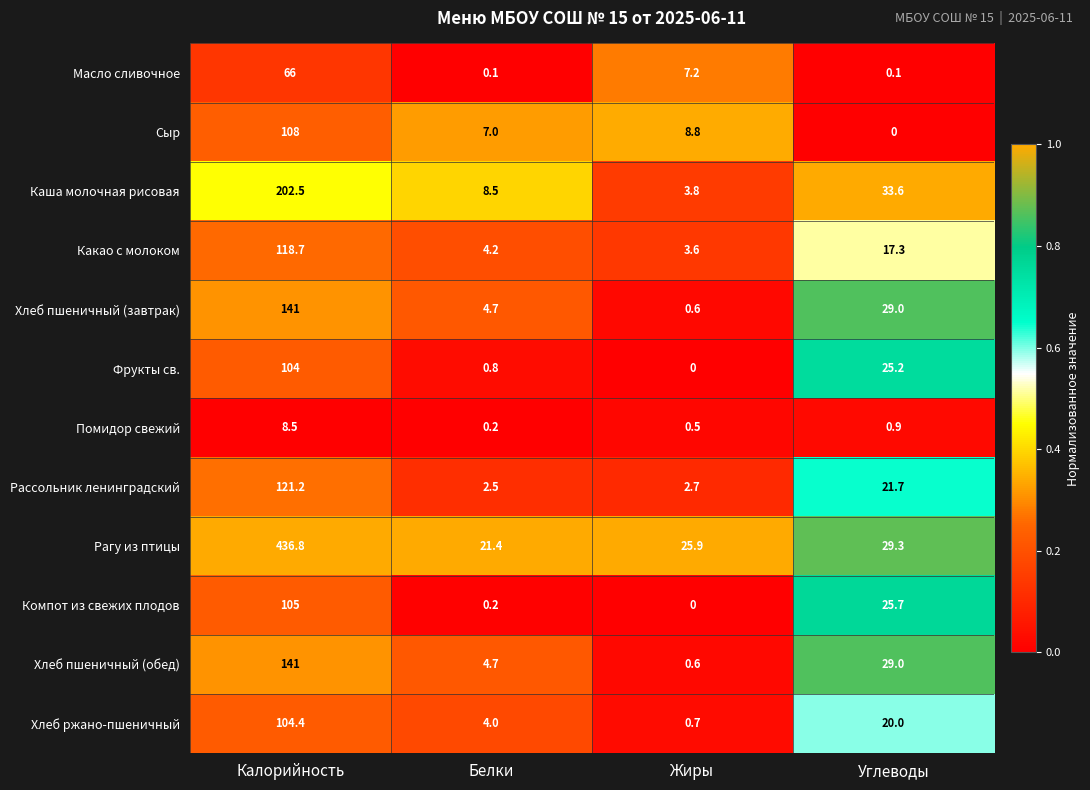

True or false: Какао с молоком has a value of 187.8 at Калорийность.

False